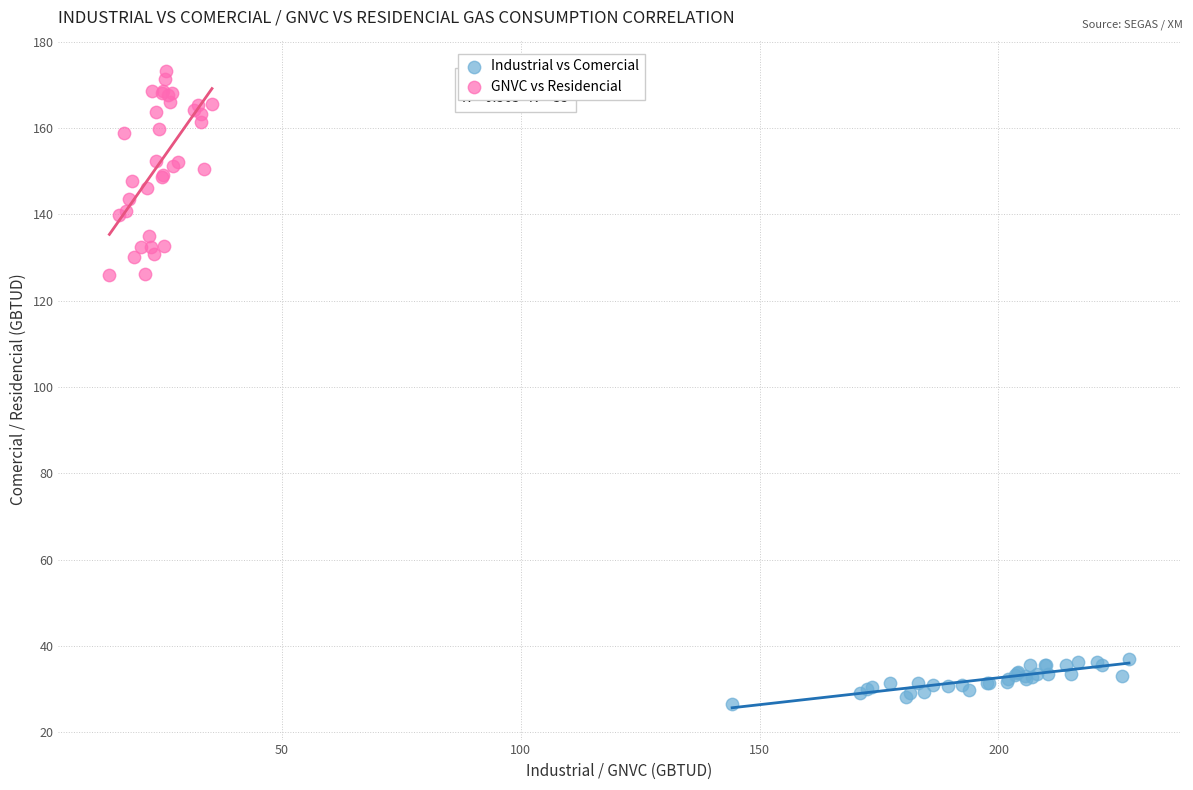

What are all the series names shown in the legend?

Industrial vs Comercial, GNVC vs Residencial